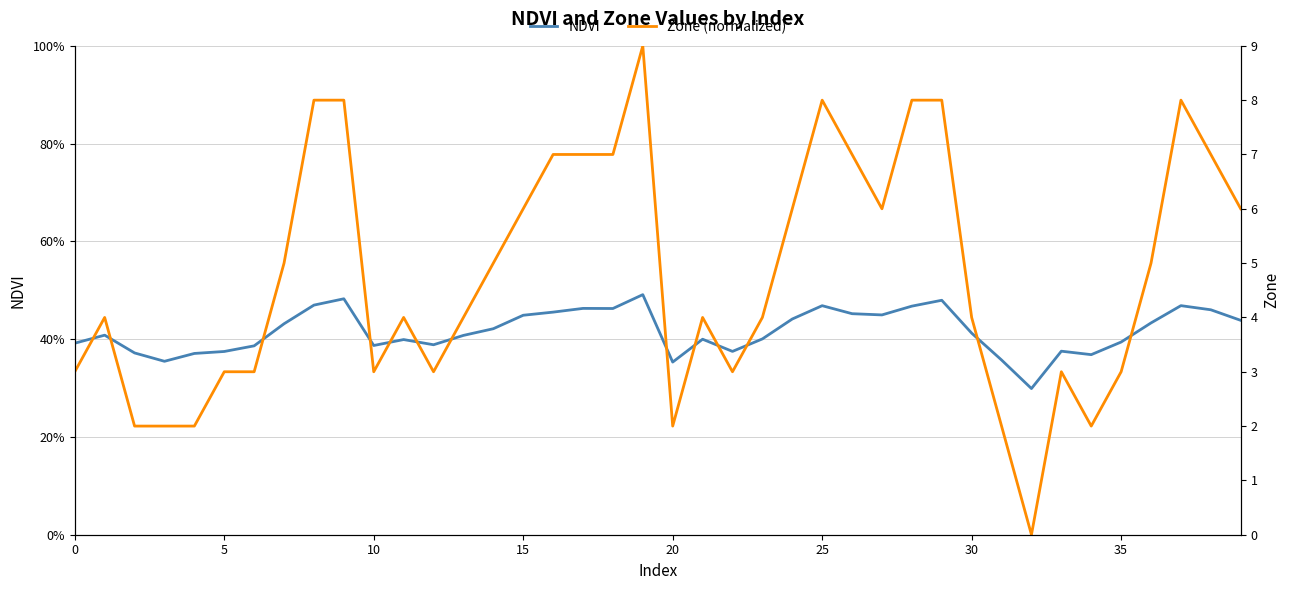

What are all the series names shown in the legend?

NDVI, Zone (normalized)